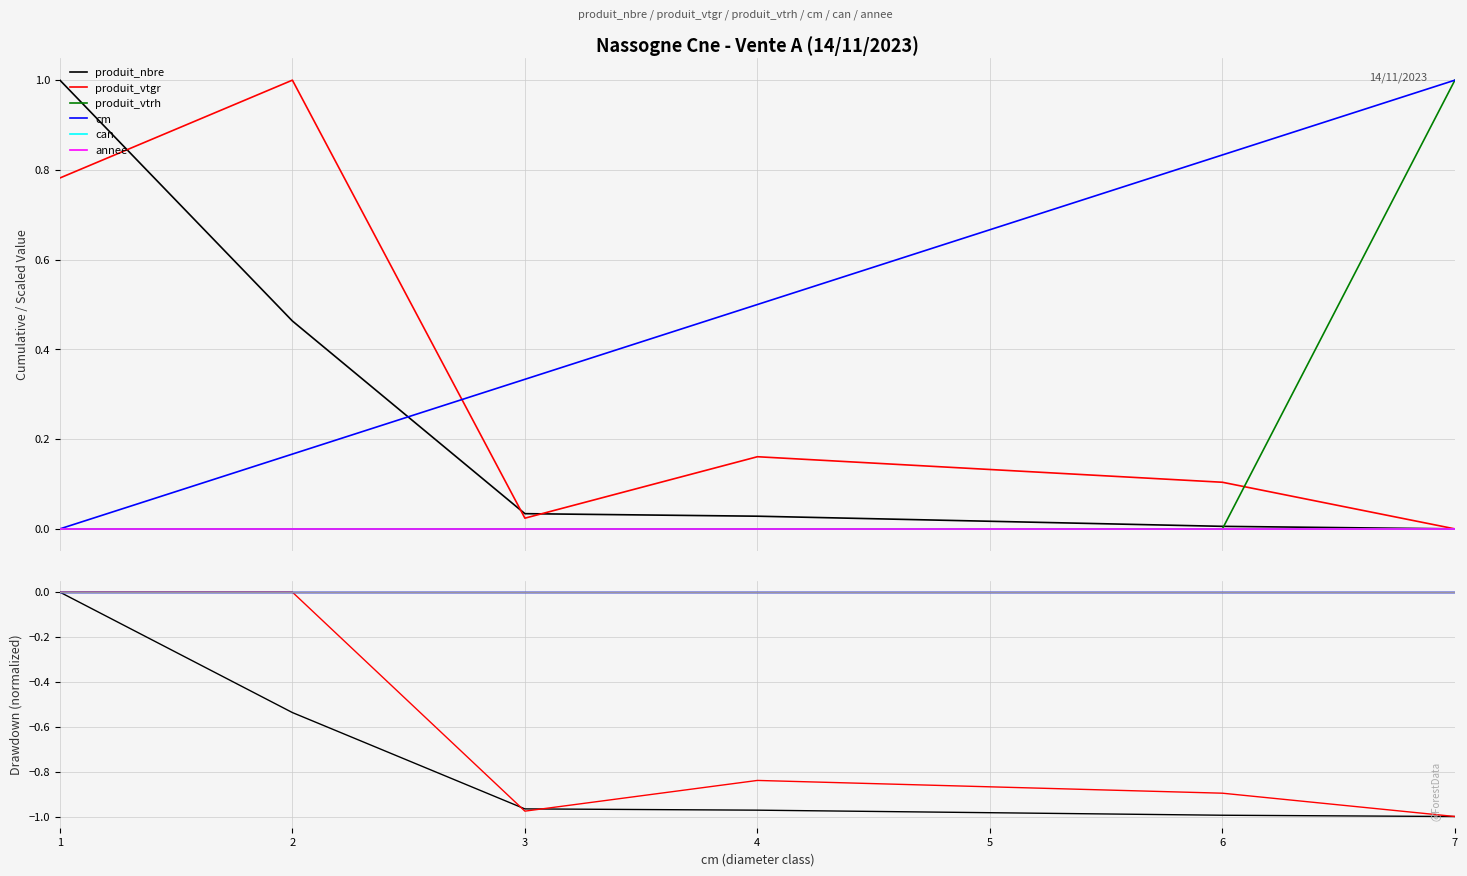

True or false: can and annee intersect in this chart.

False